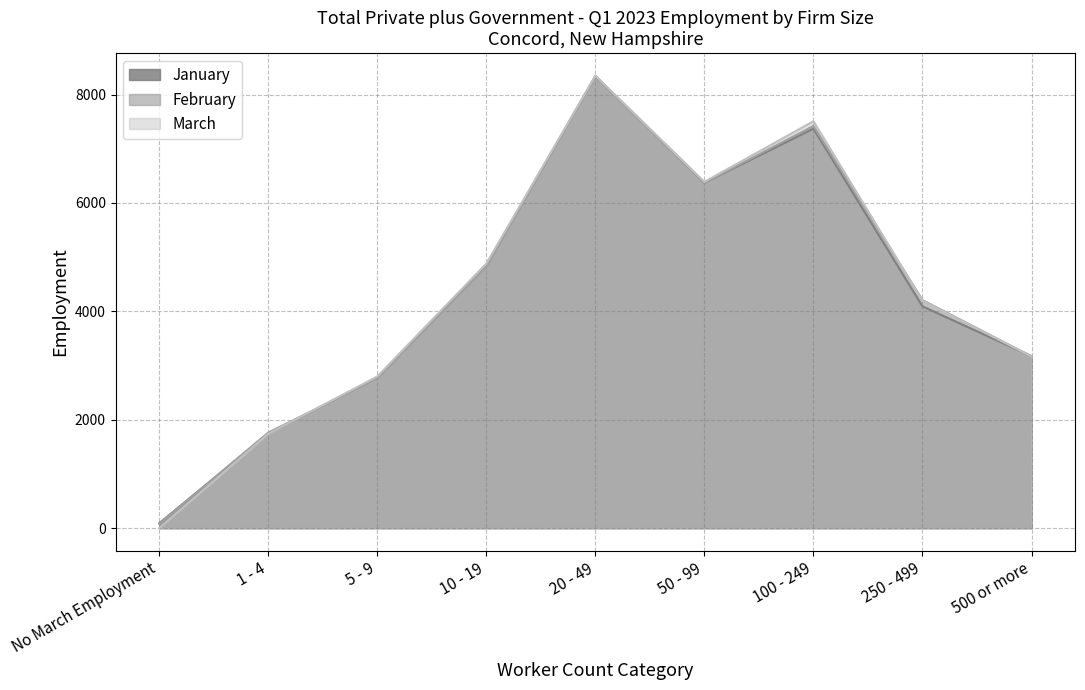

How many values in the February series exceed 4207?

4